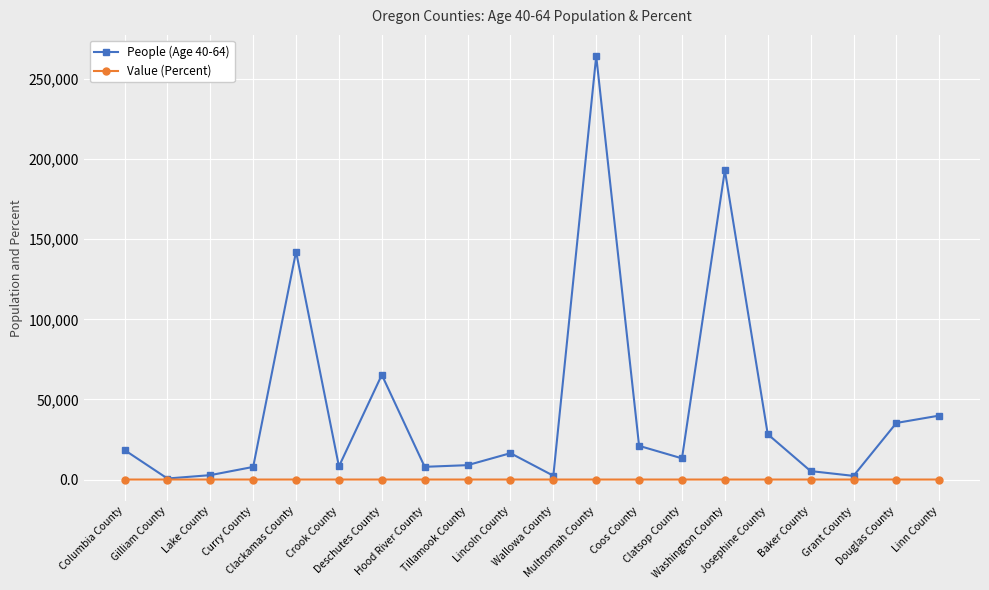

Which series has the largest range (max minus min)?

People (Age 40-64)